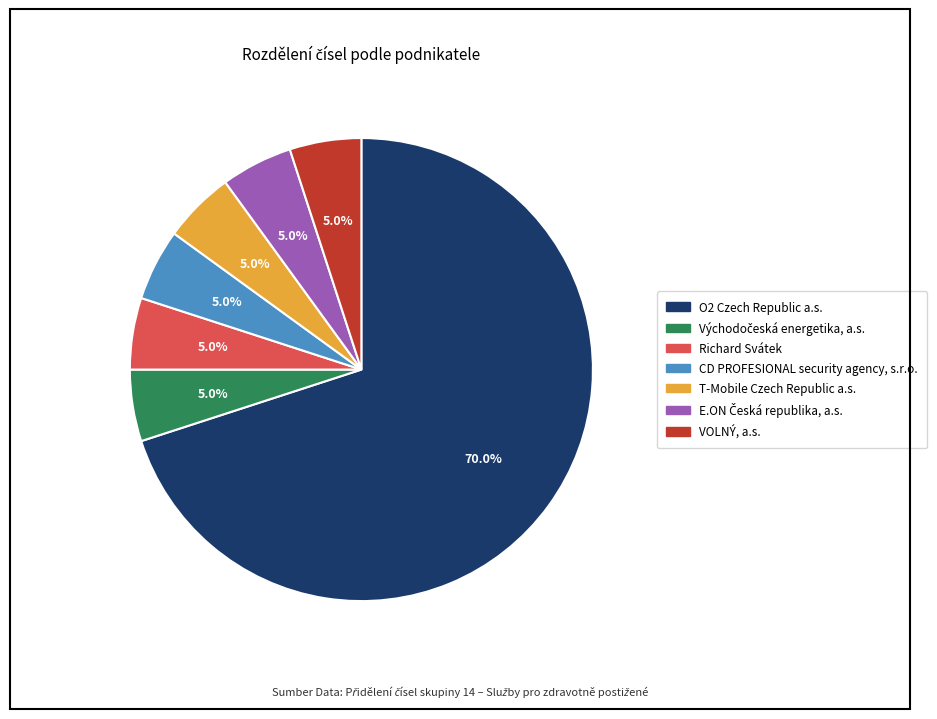

Between O2 Czech Republic a.s. and VOLNÝ, a.s., which is larger?

O2 Czech Republic a.s.